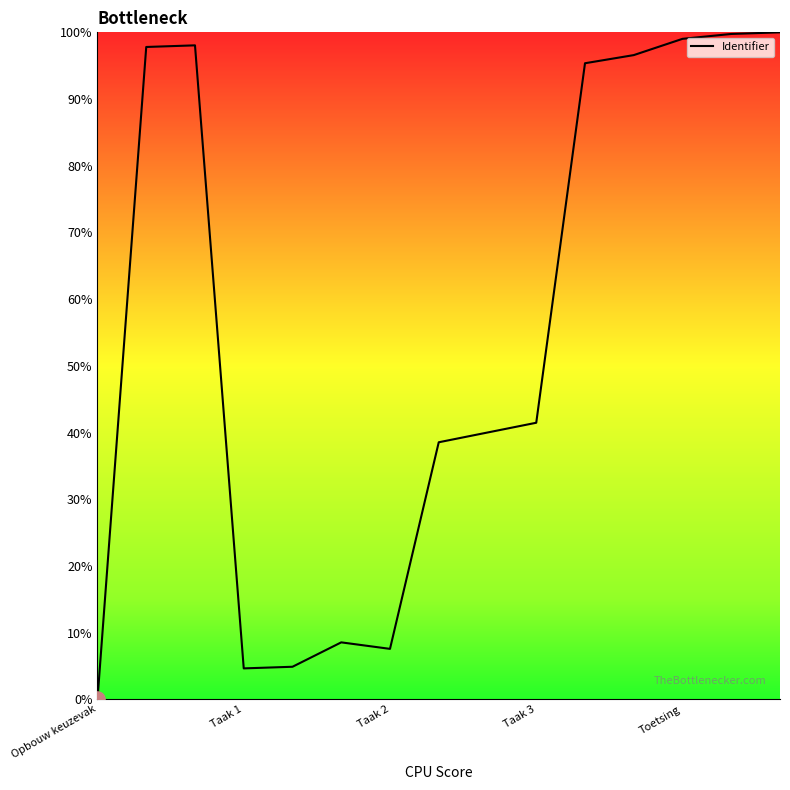

What is the difference between the maximum and minimum values?

100.0